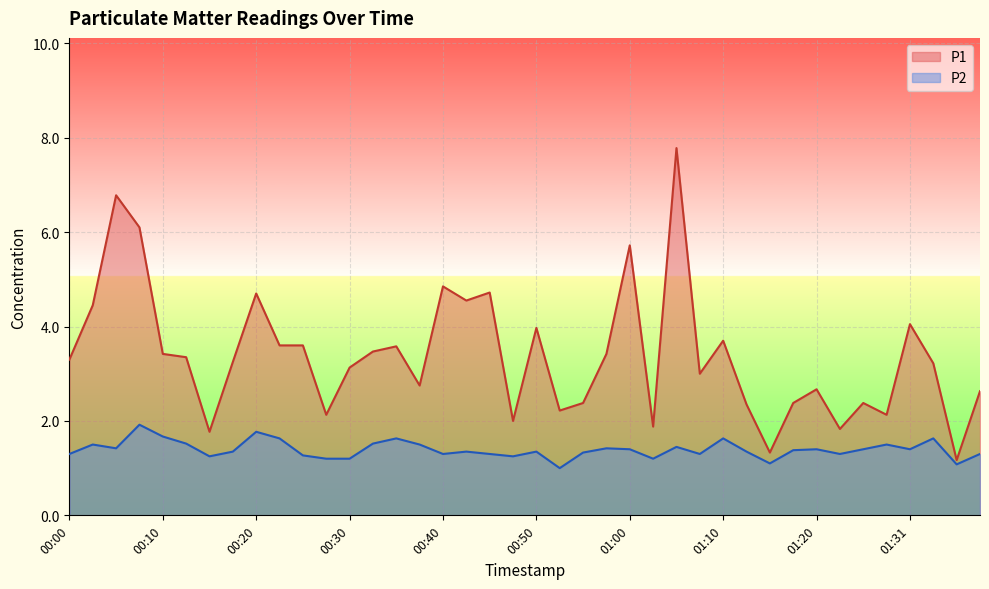

True or false: P1 and P2 intersect in this chart.

False